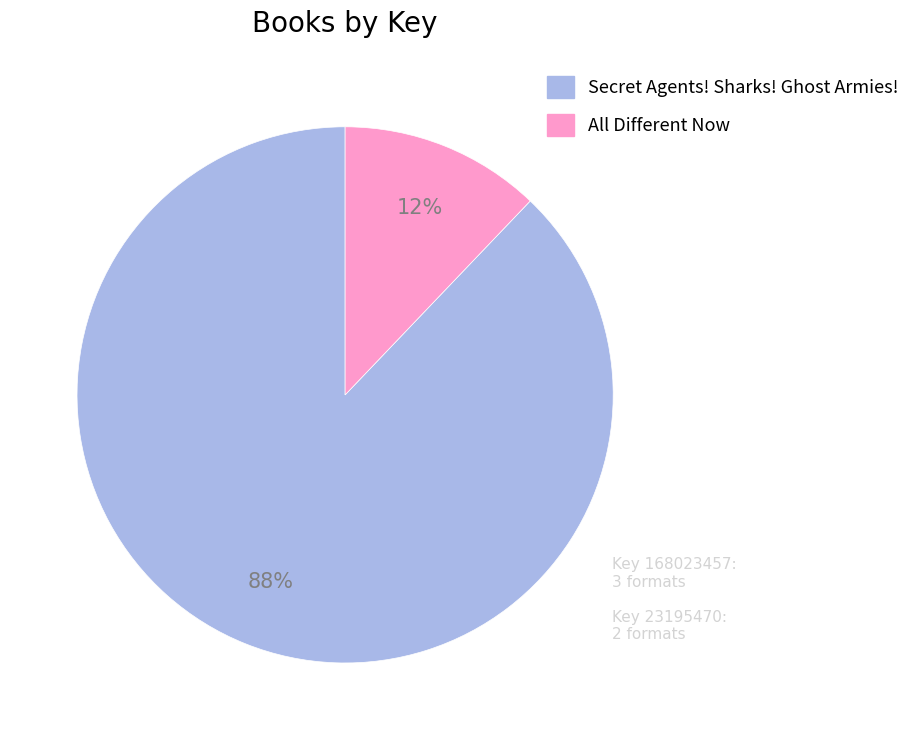

Count the number of slices in the pie.

2